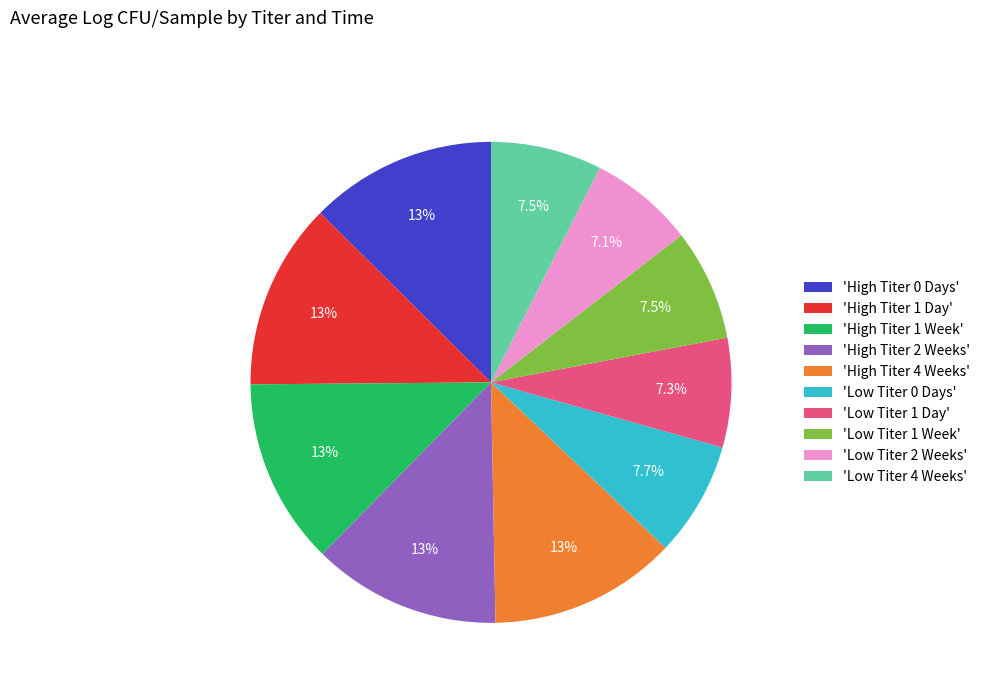

What percentage is NOT represented by 'High Titer 1 Week'?

87.5%